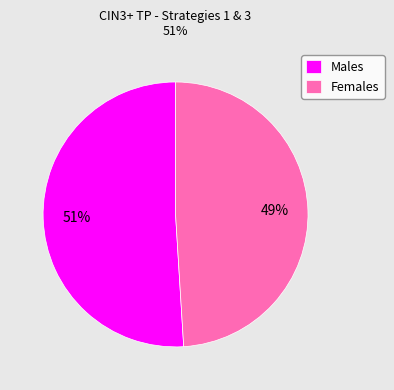

To the nearest percent, what is the average slice percentage?

50%